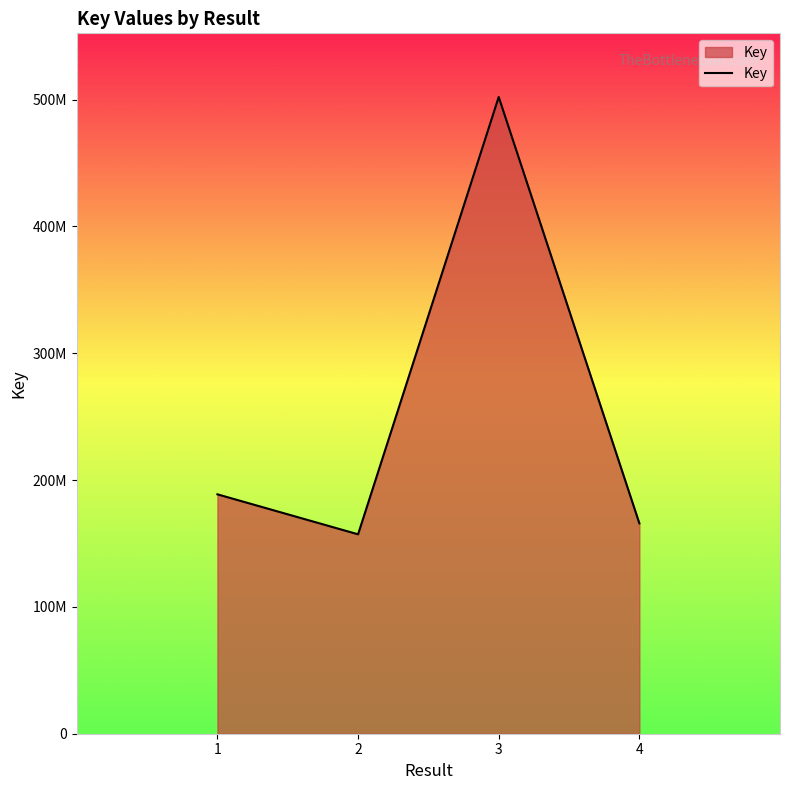

Does the chart have visible grid lines?

No